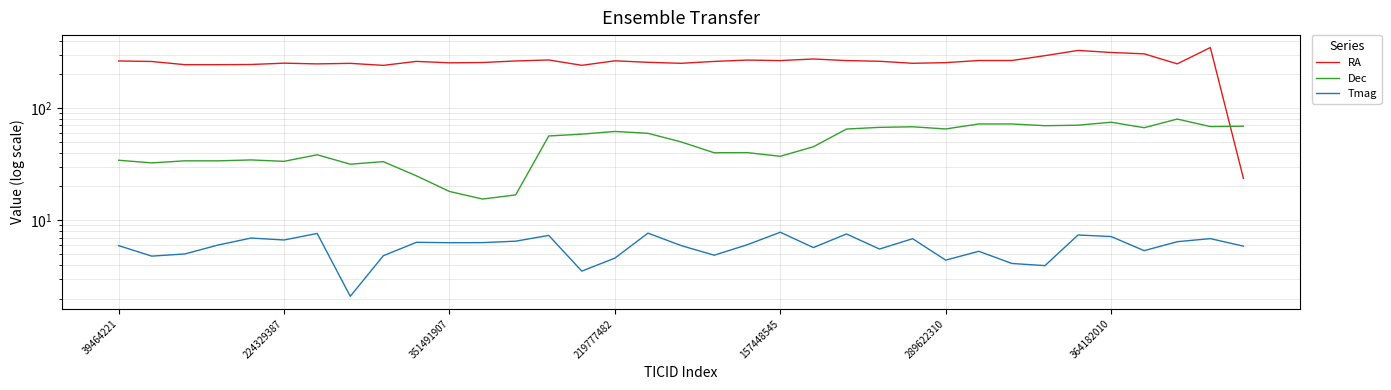

How many values in the RA series exceed 260?

19